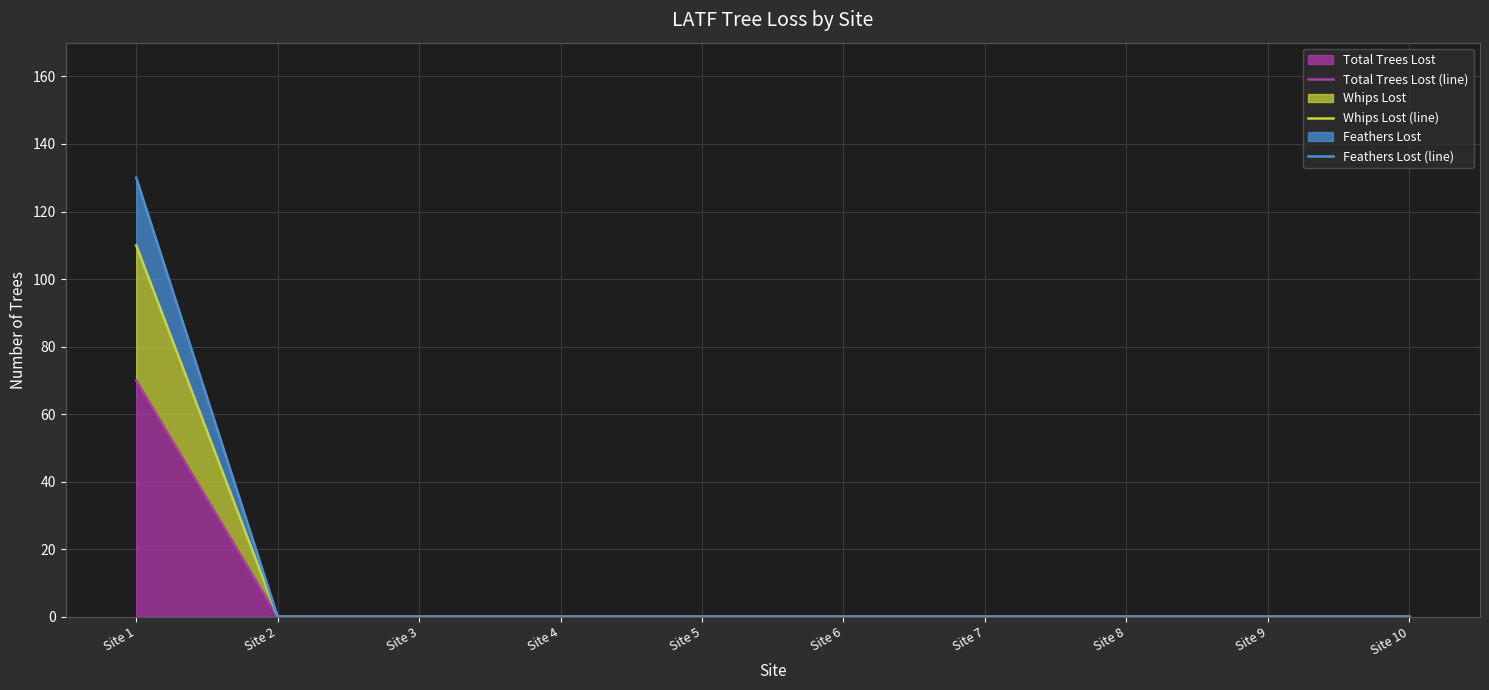

Reading left to right, list all the values displayed in this chart.

Total Trees Lost (line): 70	0	0	0	0	0	0	0	0	0
Whips Lost (line): 110	0	0	0	0	0	0	0	0	0
Feathers Lost (line): 130	0	0	0	0	0	0	0	0	0